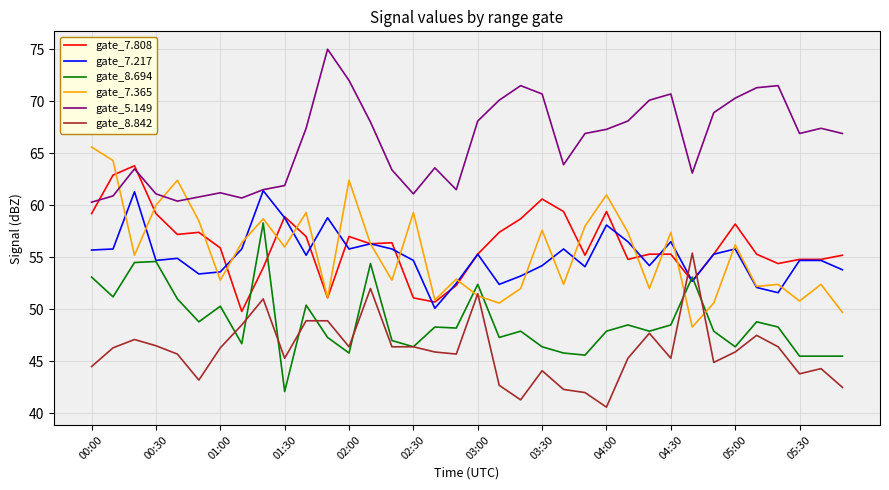

What is the minimum value for gate_7.217?

50.1